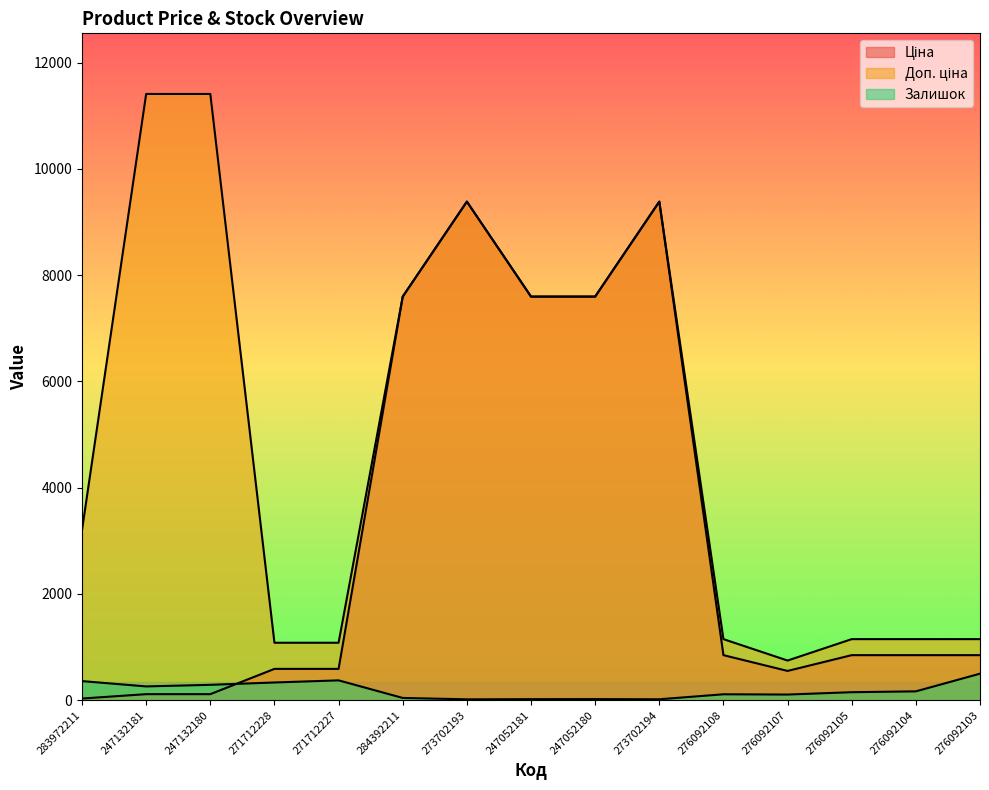

The value of Залишок at 276092107 is 186.6. True or false?

False